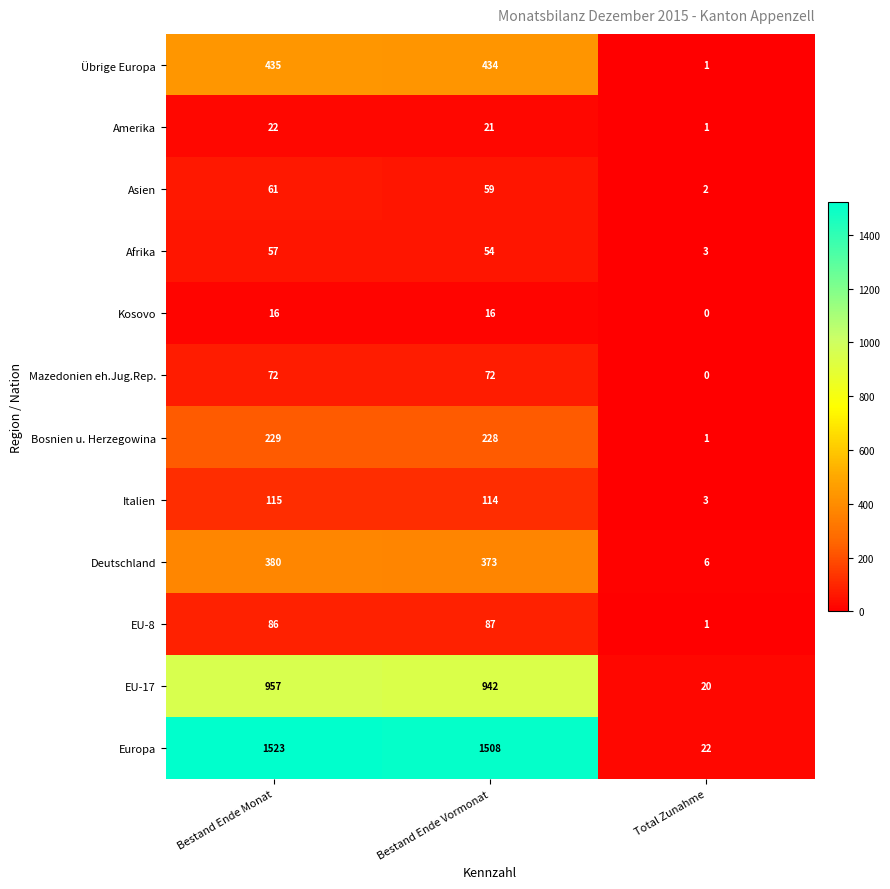

At which category does the chart reach its minimum across all series?

Total Zunahme